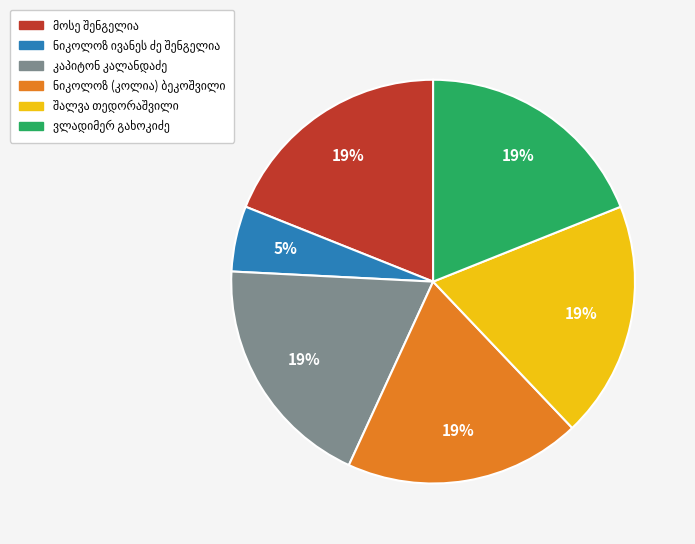

Is there a majority slice in this chart?

No